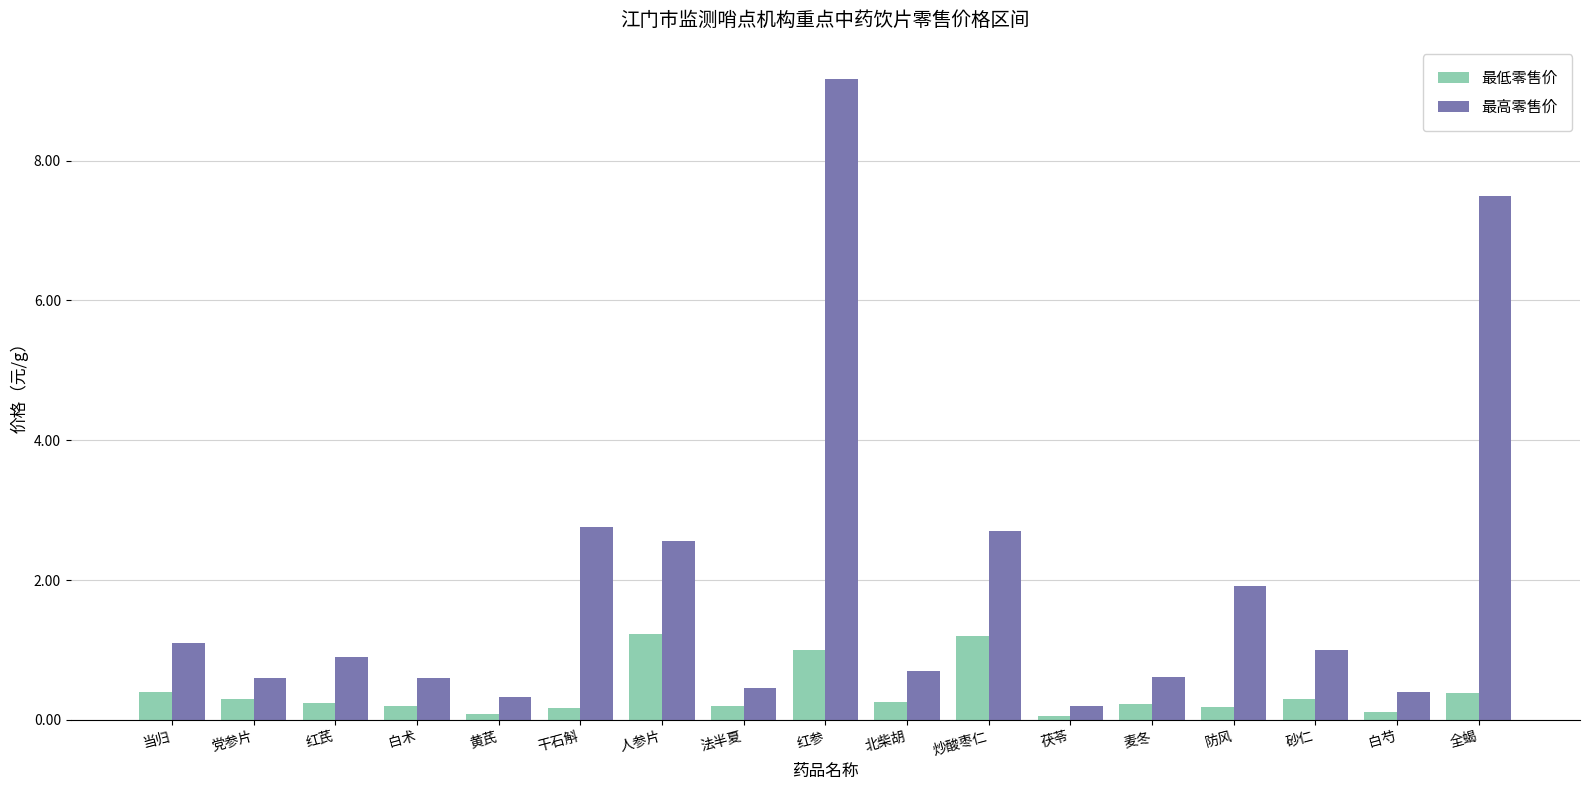

What is the total value across all series at 红芪?

1.1